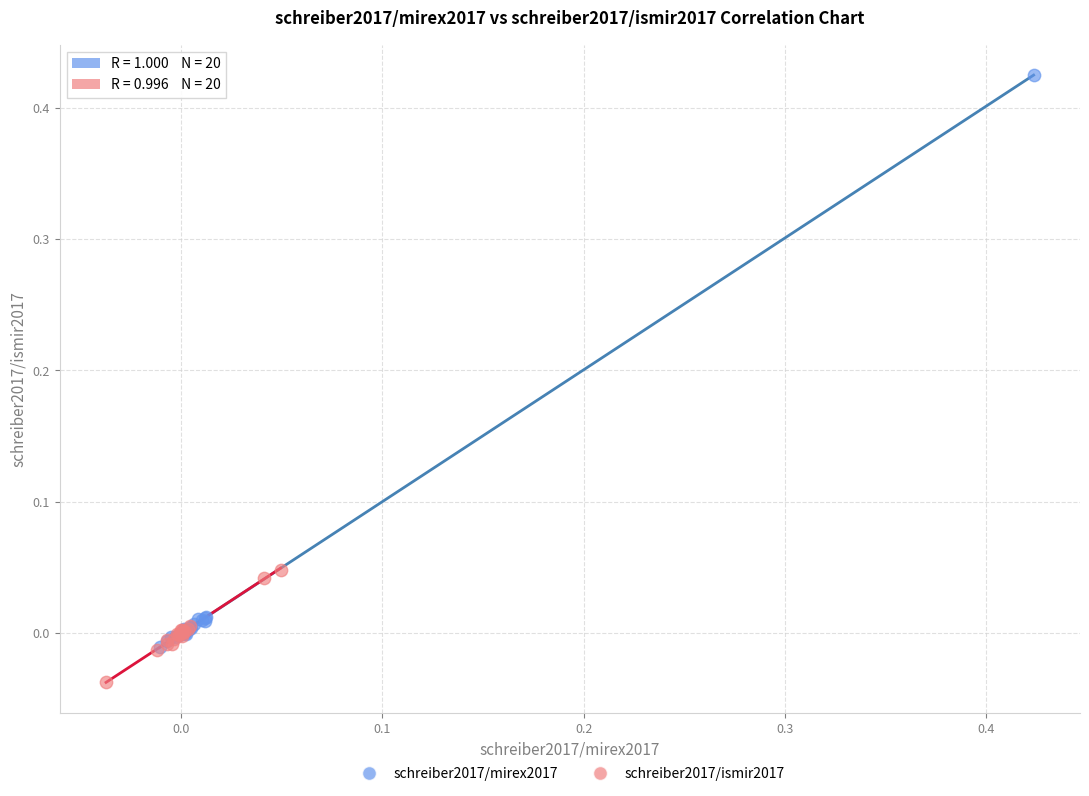

Which series has the widest spread of Y values?

schreiber2017/mirex2017